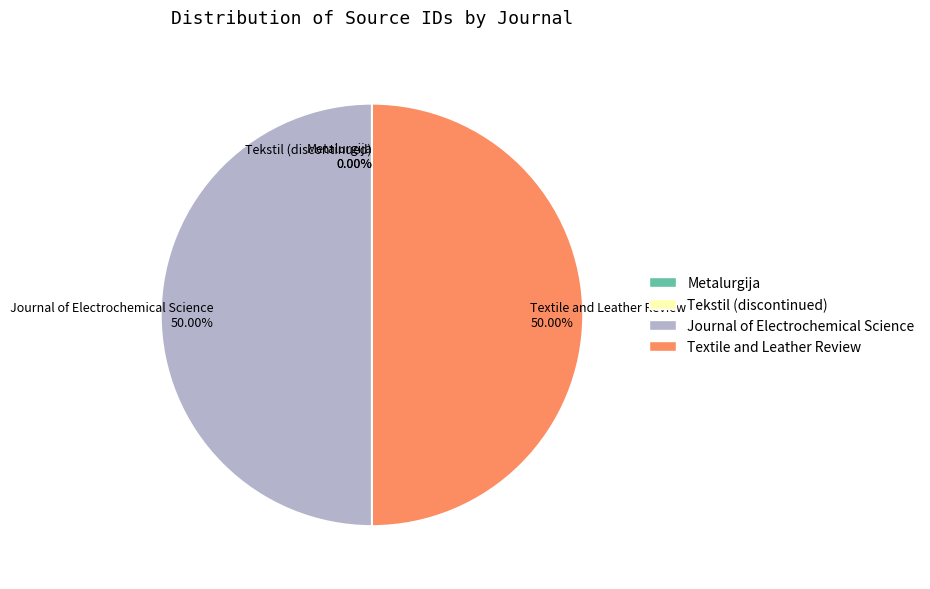

What is the ratio of the value at Textile and Leather Review to the value at Journal of Electrochemical Science?

1.0